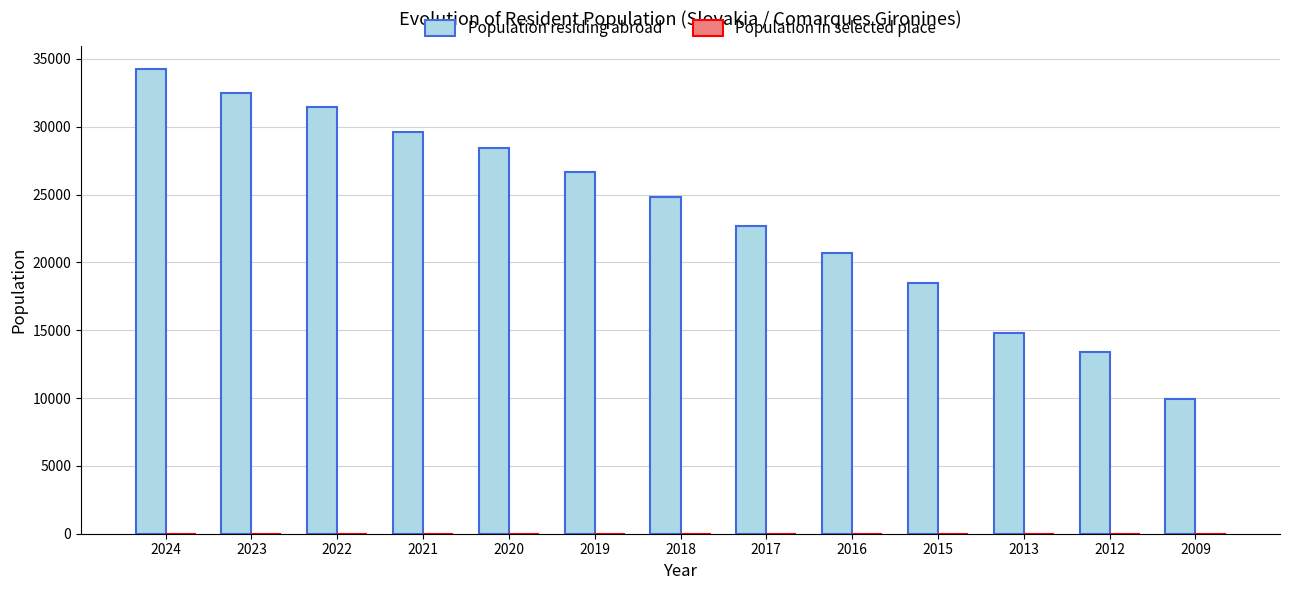

Does the chart contain stacked bars?

No